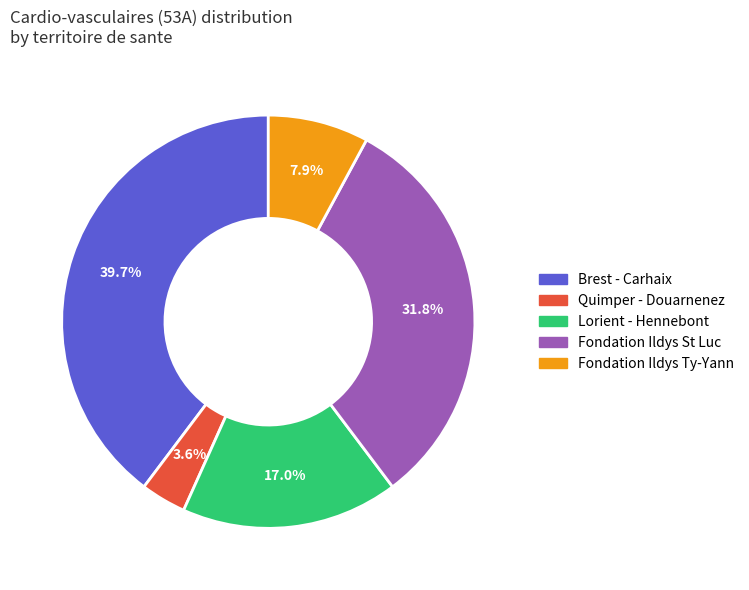

Is there a majority slice in this chart?

No